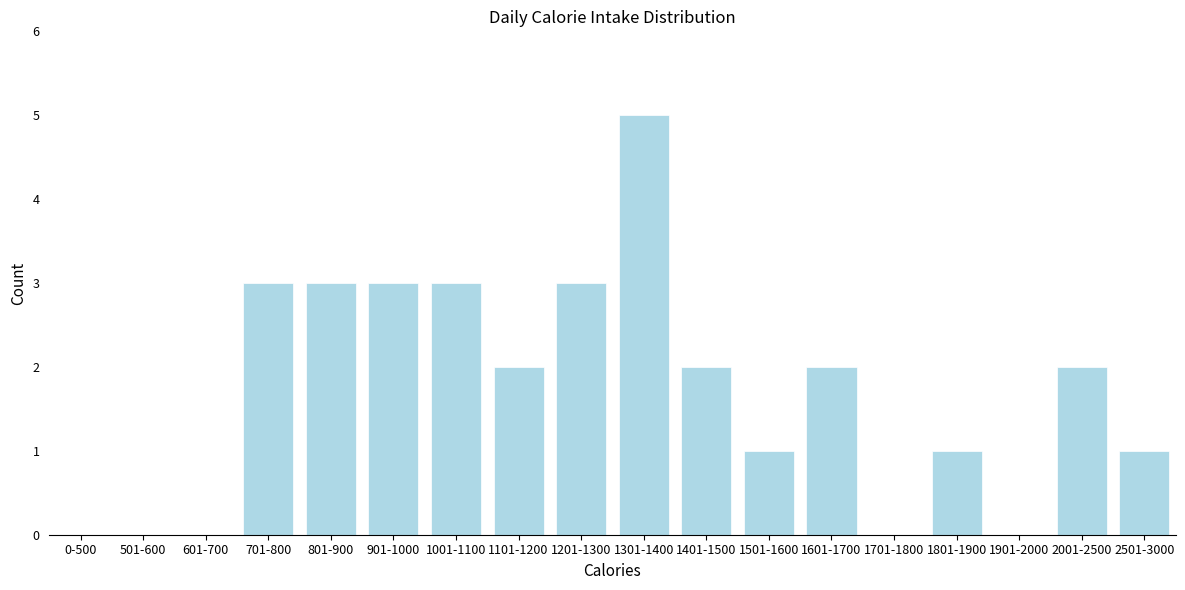

Reading left to right, extract all data points from this chart.

0-500=0	501-600=0	601-700=0	701-800=3	801-900=3	901-1000=3	1001-1100=3	1101-1200=2	1201-1300=3	1301-1400=5	1401-1500=2	1501-1600=1	1601-1700=2	1701-1800=0	1801-1900=1	1901-2000=0	2001-2500=2	2501-3000=1